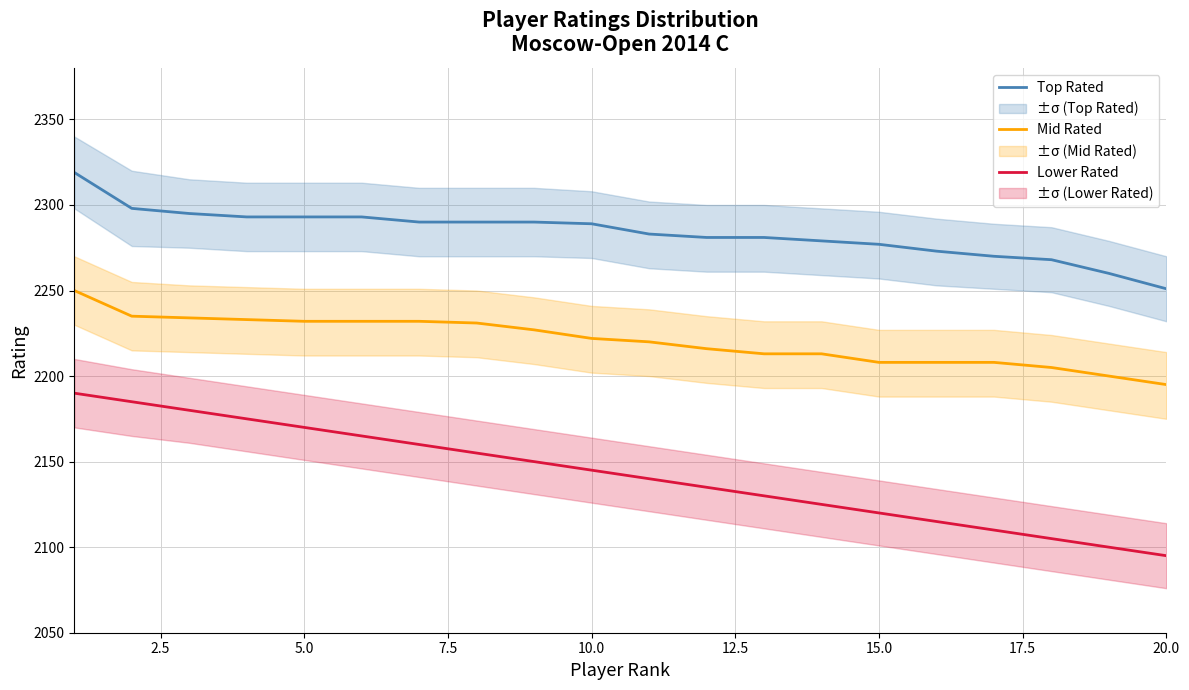

At which label does Top Rated reach its minimum?

20.0